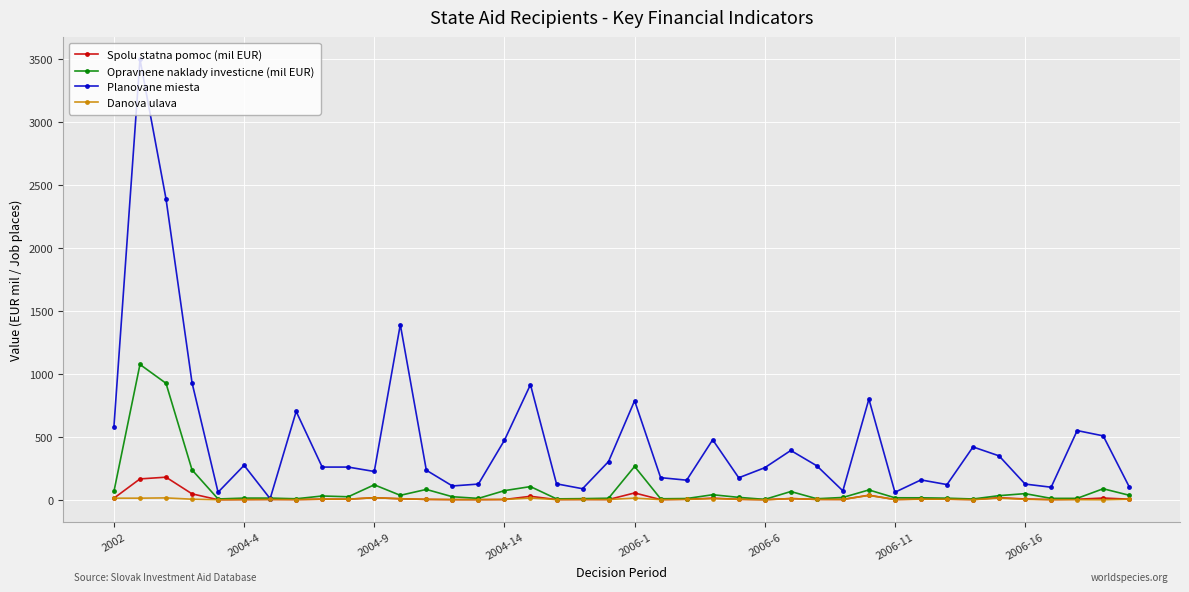

True or false: Danova ulava has more than 2 interior local peaks.

True